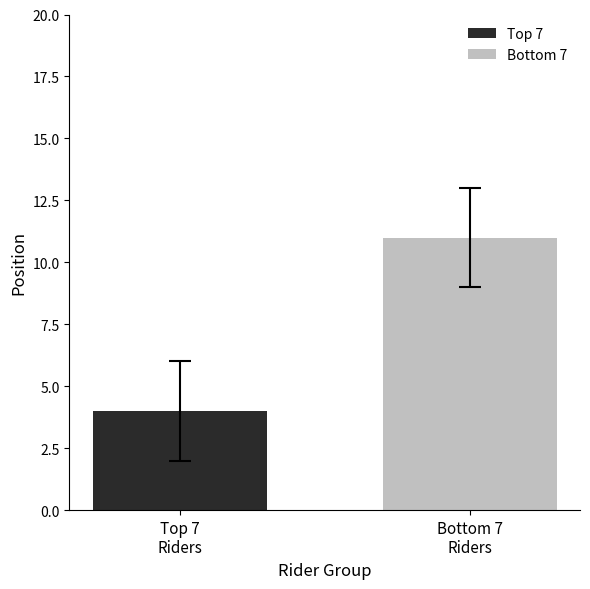

Which series has the widest spread of values?

Top 7